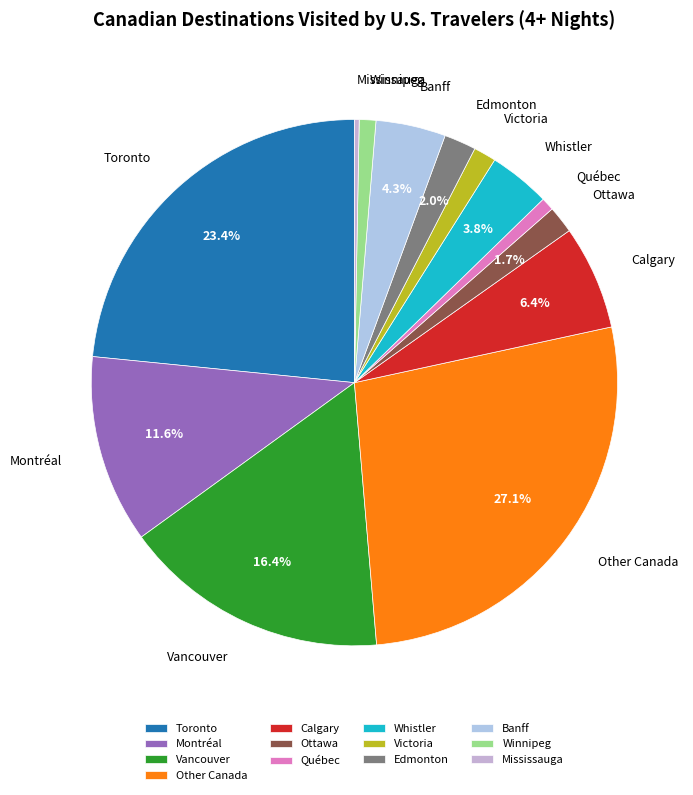

Is there a majority slice in this chart?

No